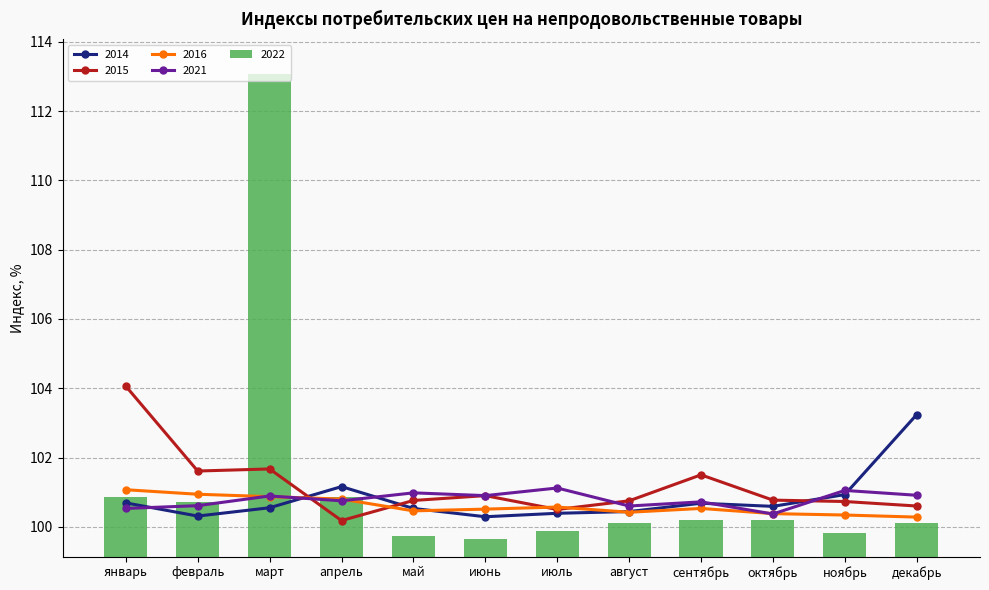

What is the difference between the 2021 values at январь and март?

0.4